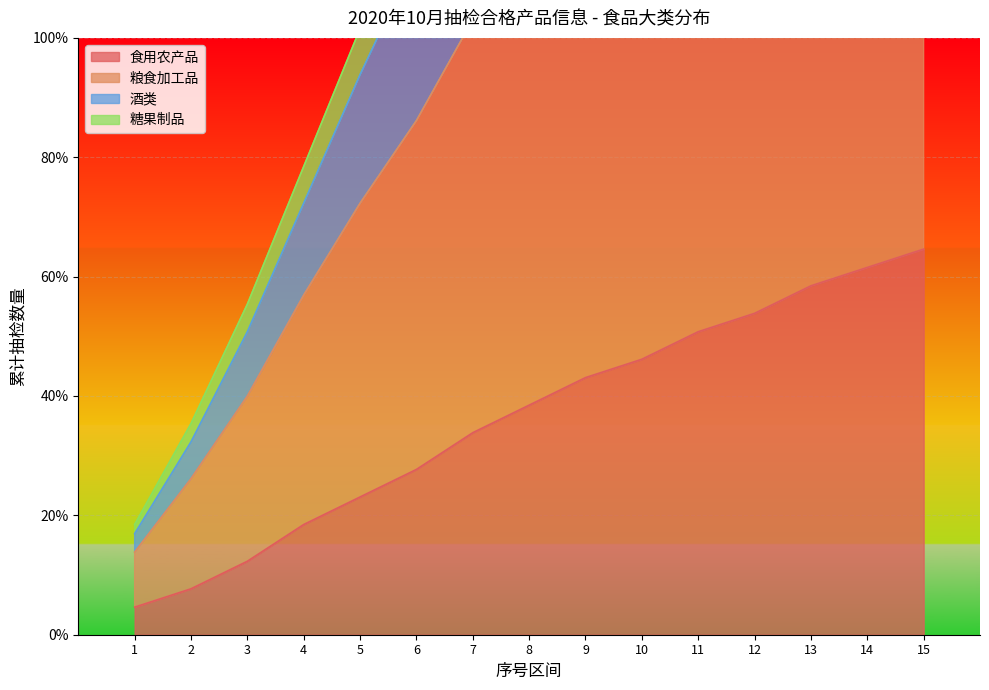

What is the lowest value of the 食用农产品 series?

4.6